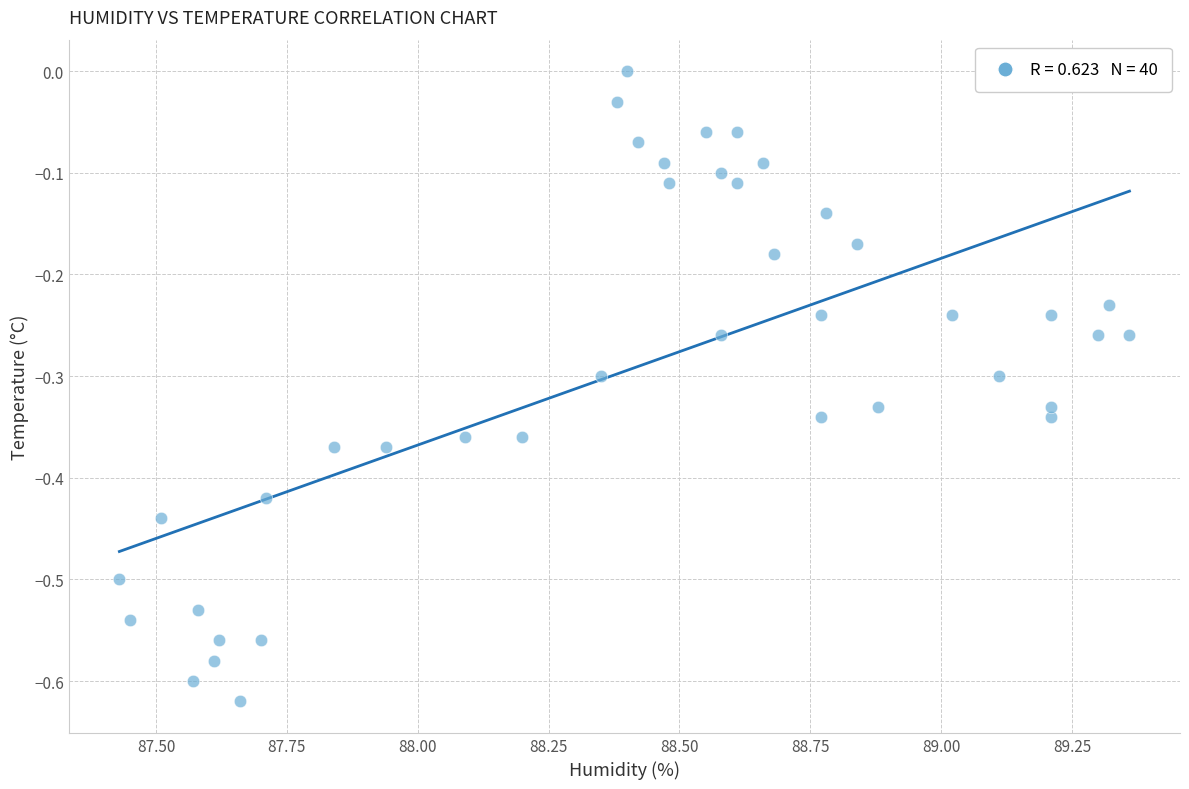

What is the range of Y values (max minus min)?

0.6